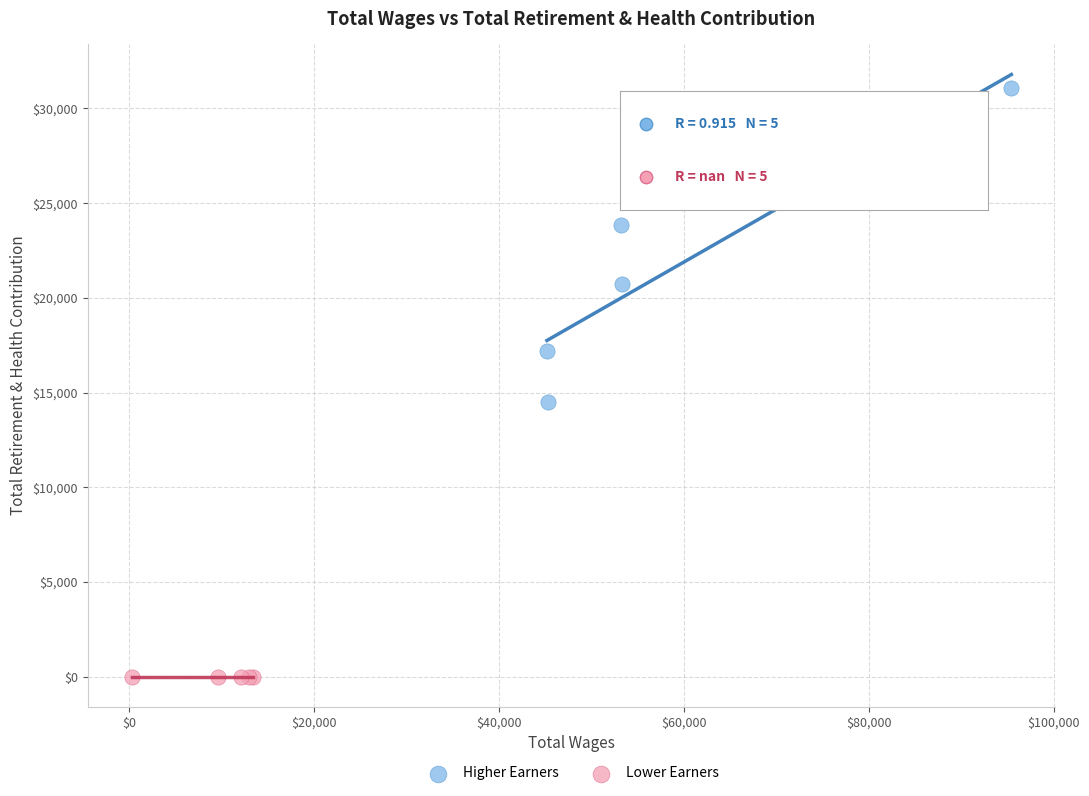

Which series reaches the minimum Y coordinate?

Lower Earners